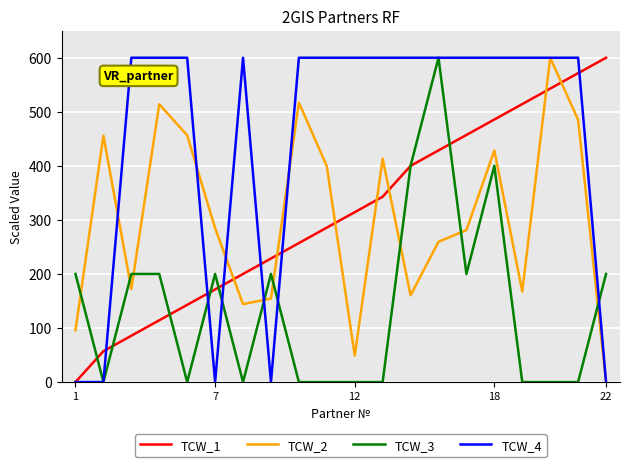

What is the greatest value displayed?

600.0